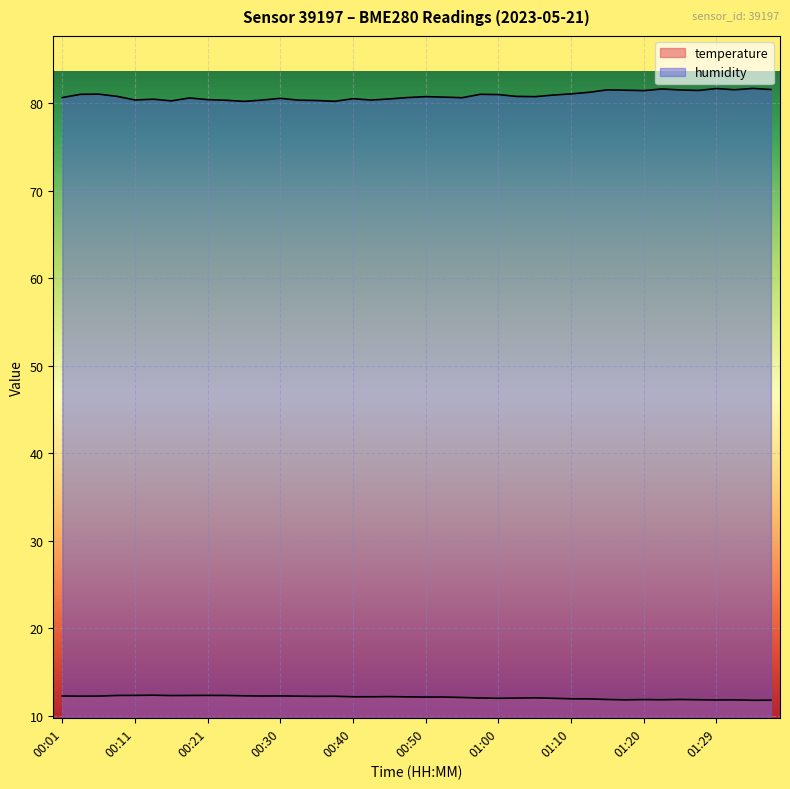

True or false: humidity and temperature intersect in this chart.

False